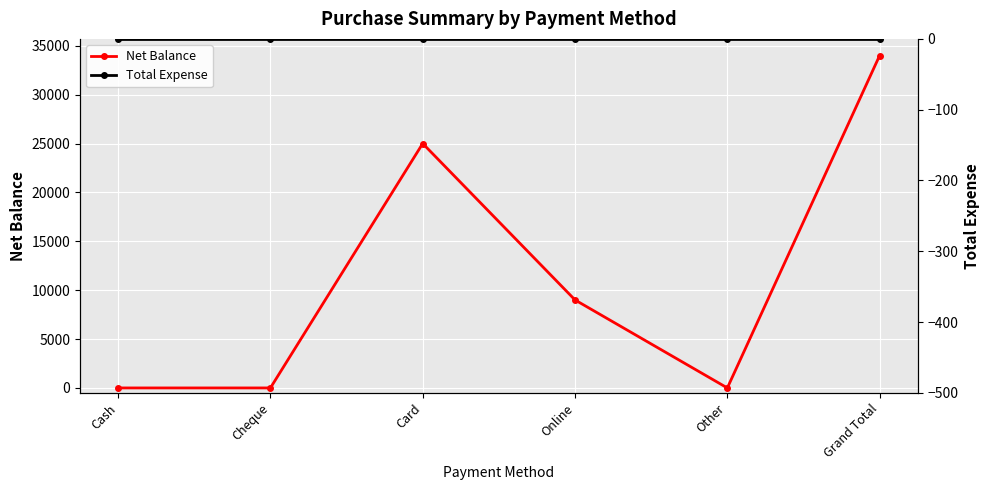

Reading left to right, extract all data points from this chart.

Net Balance: 0	0	25000	9000	0	34000
Total Expense: 0	0	0	0	0	0